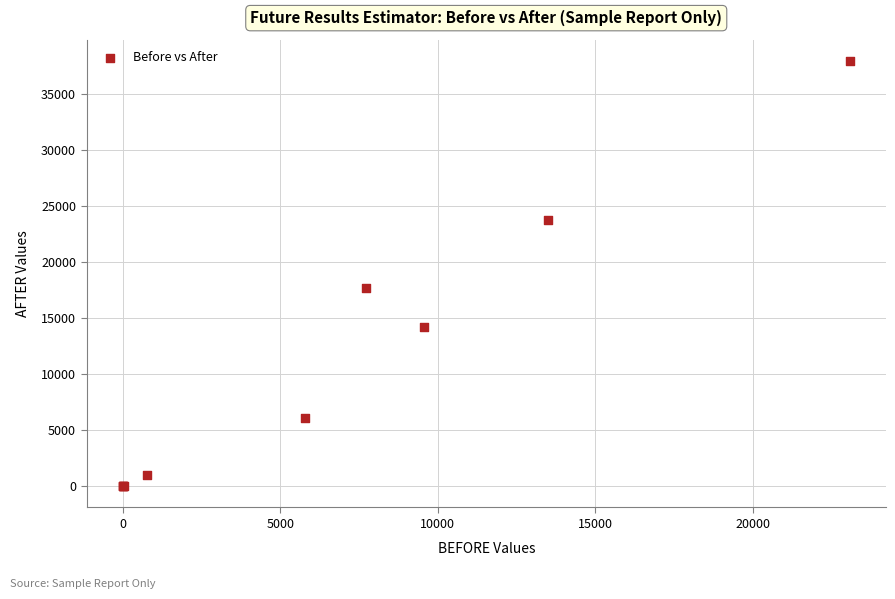

What Y value in the scatter plot is closest to 18975?

17718.0